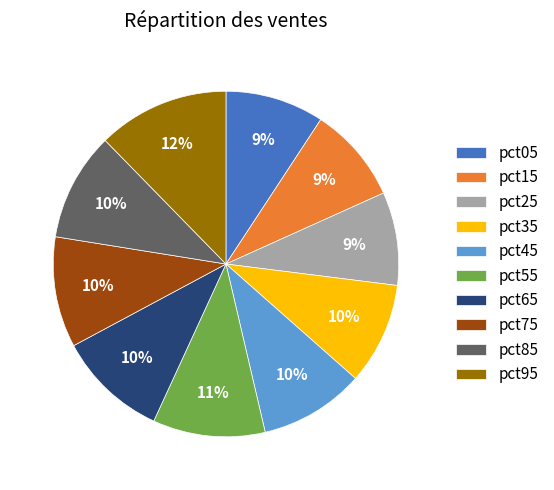

Between pct35 and pct55, which is larger?

pct55